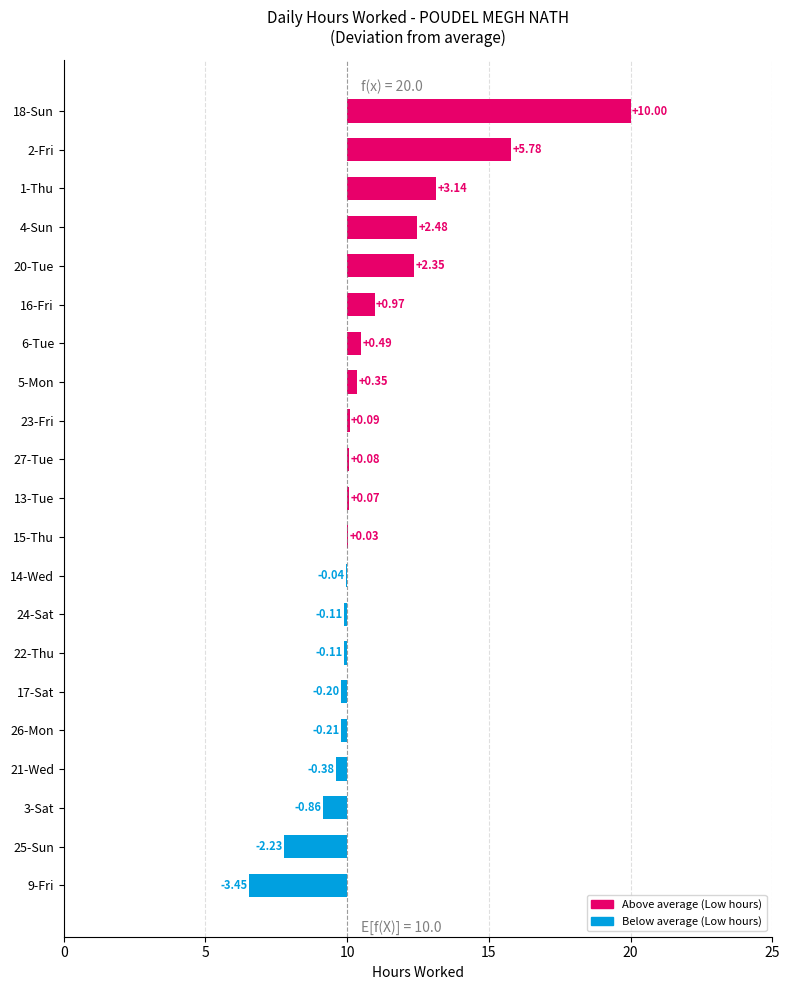

What is the maximum value shown in the chart?

20.0